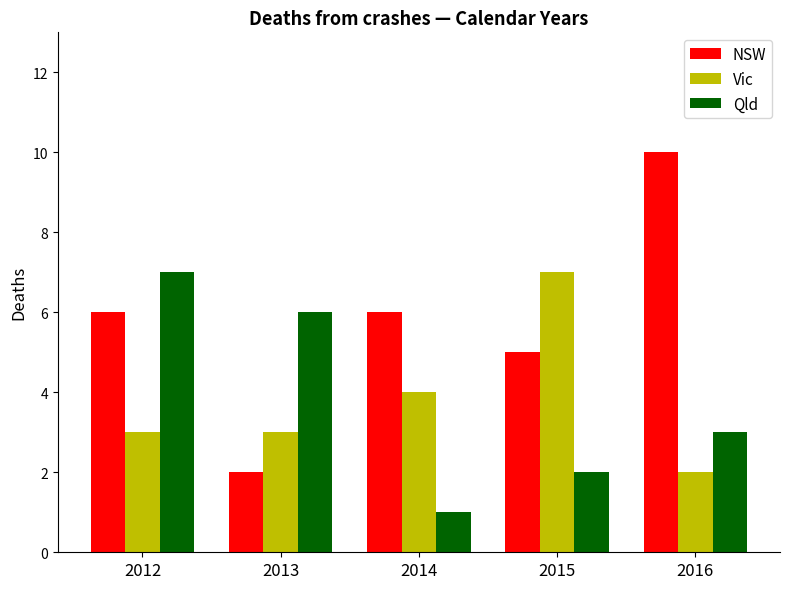

Count the Vic values in the range 3 to 4.

3